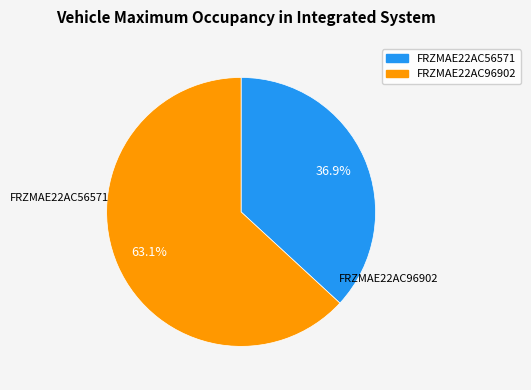

To the nearest percent, what is the combined percentage of FRZMAE22AC56571 and FRZMAE22AC96902?

100%